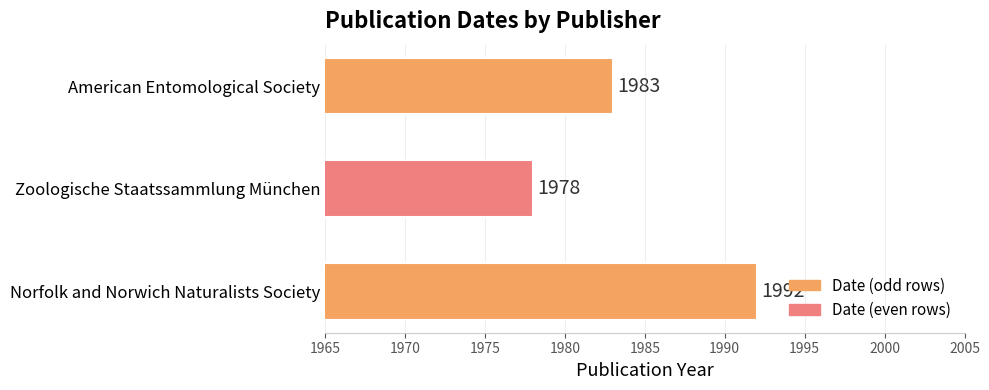

Reading top to bottom, transcribe all the data shown in this chart.

American Entomological Society=1983	Zoologische Staatssammlung München=1978	Norfolk and Norwich Naturalists Society=1992